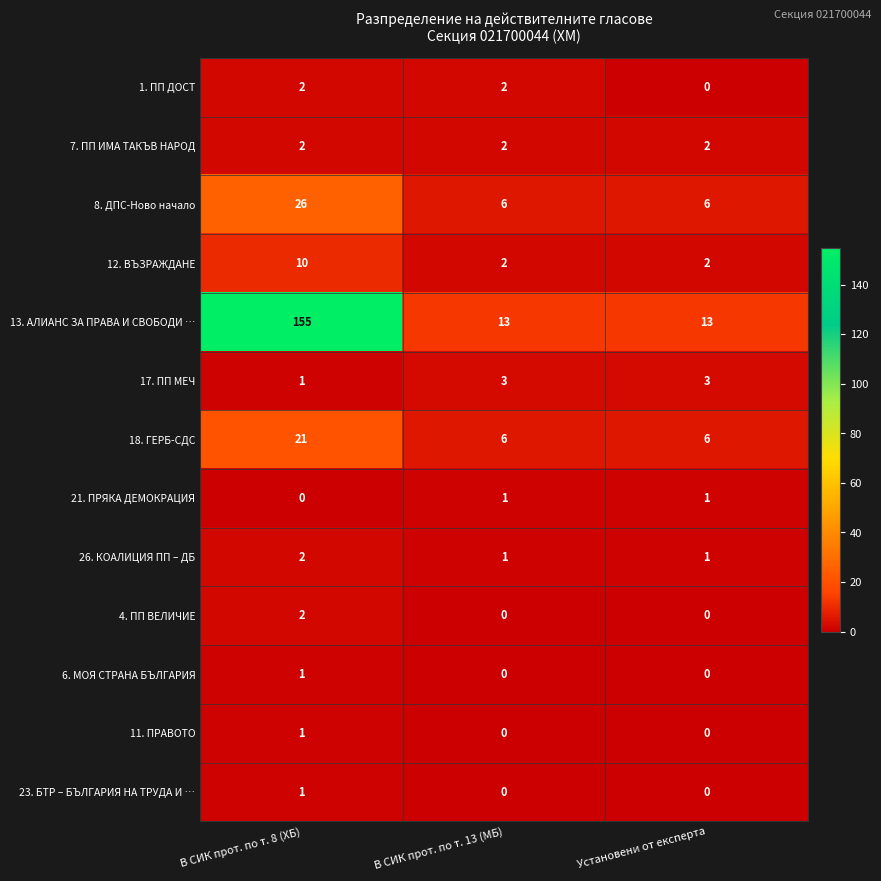

Which series has the largest total across all categories?

13. АЛИАНС ЗА ПРАВА И СВОБОДИ …